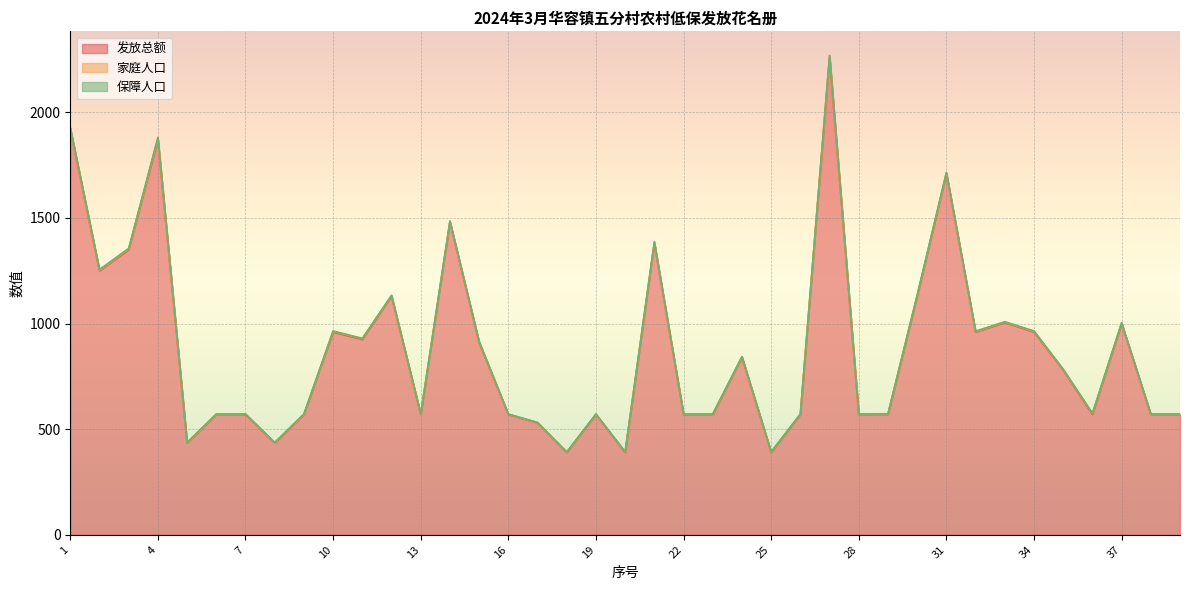

At 6, list the series in order from largest to smallest.

发放总额, 家庭人口, 保障人口